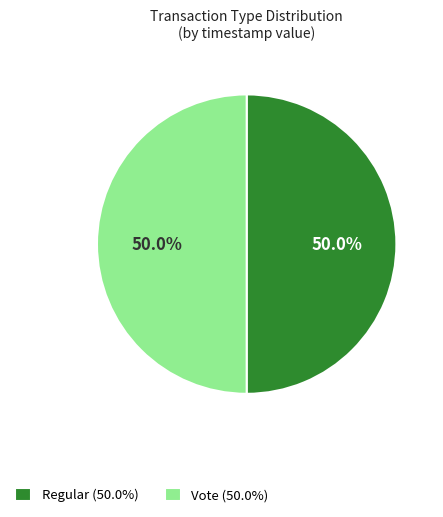

To the nearest percent, what percentage of the pie is Regular?

50%